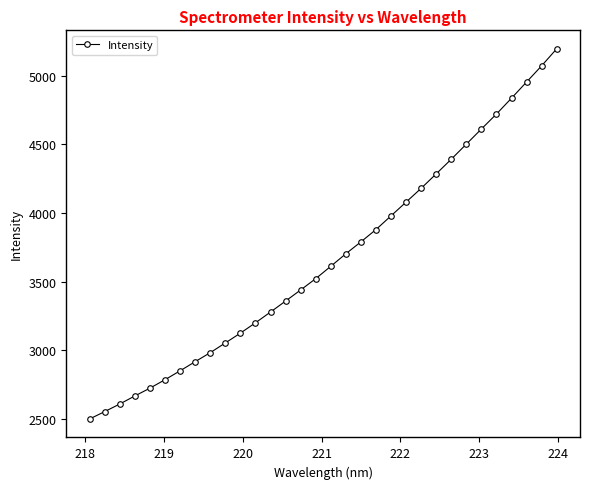

What is the sum of all values?

117390.3